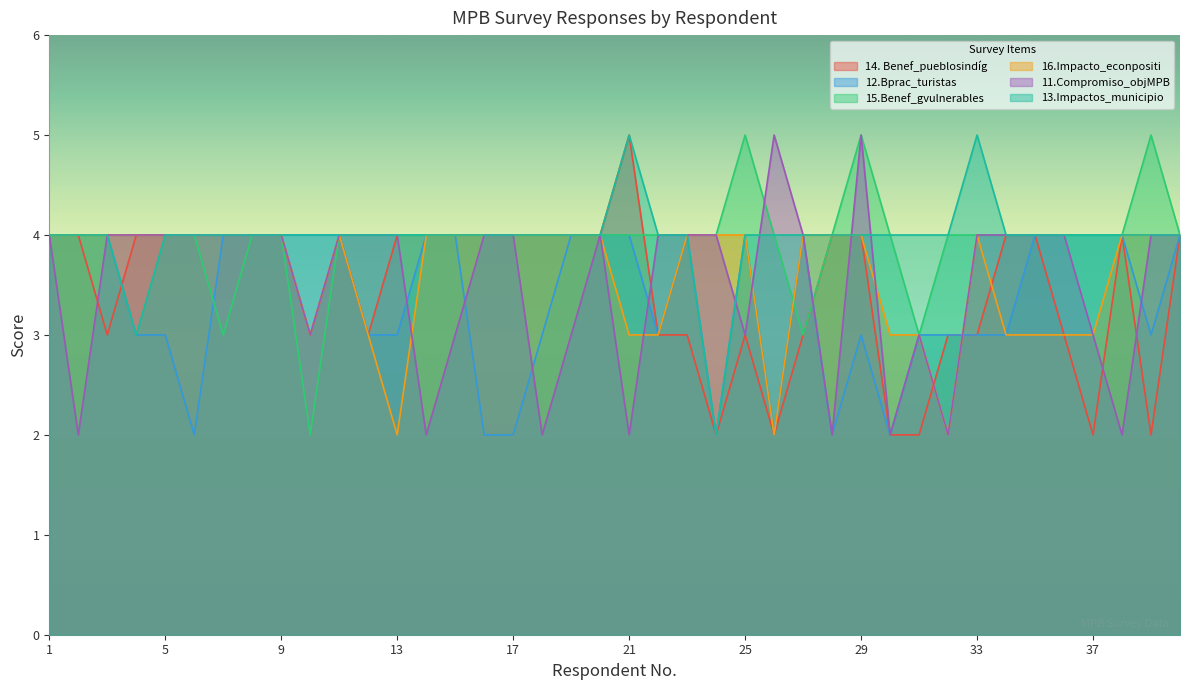

Is the value of 16.Impacto_econpositi at 35 greater than the value of 12.Bprac_turistas at 27?

No